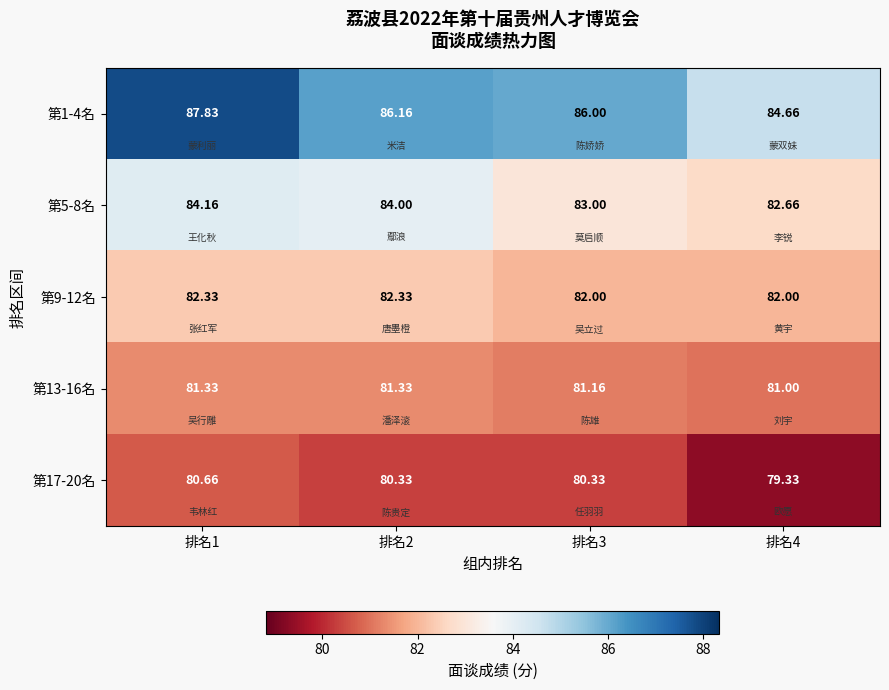

Rank the series at 排名3 from highest to lowest value.

第1-4名, 第5-8名, 第9-12名, 第13-16名, 第17-20名